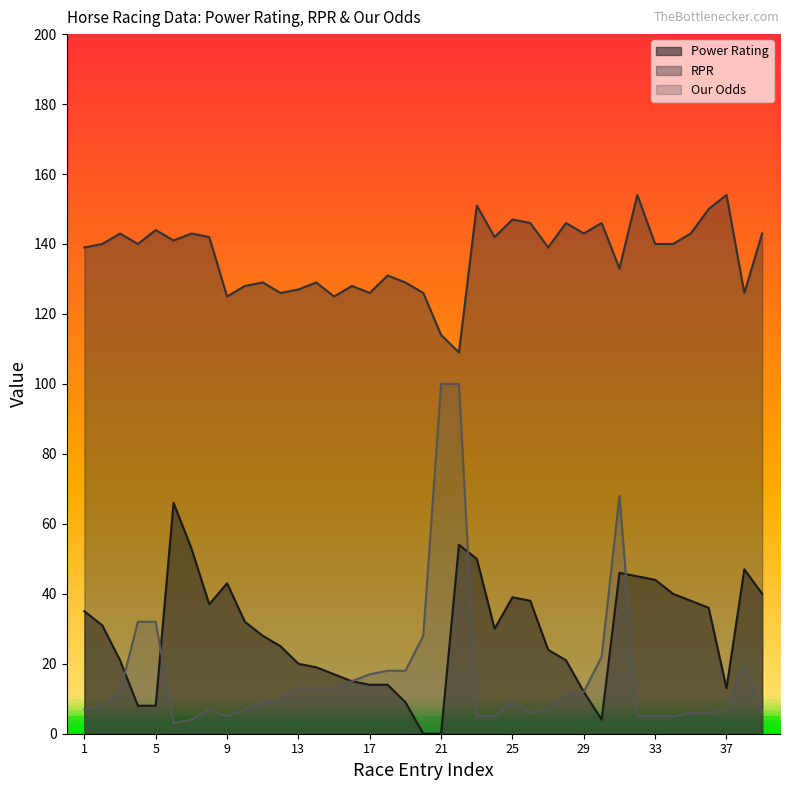

True or false: Power Rating and RPR intersect in this chart.

False